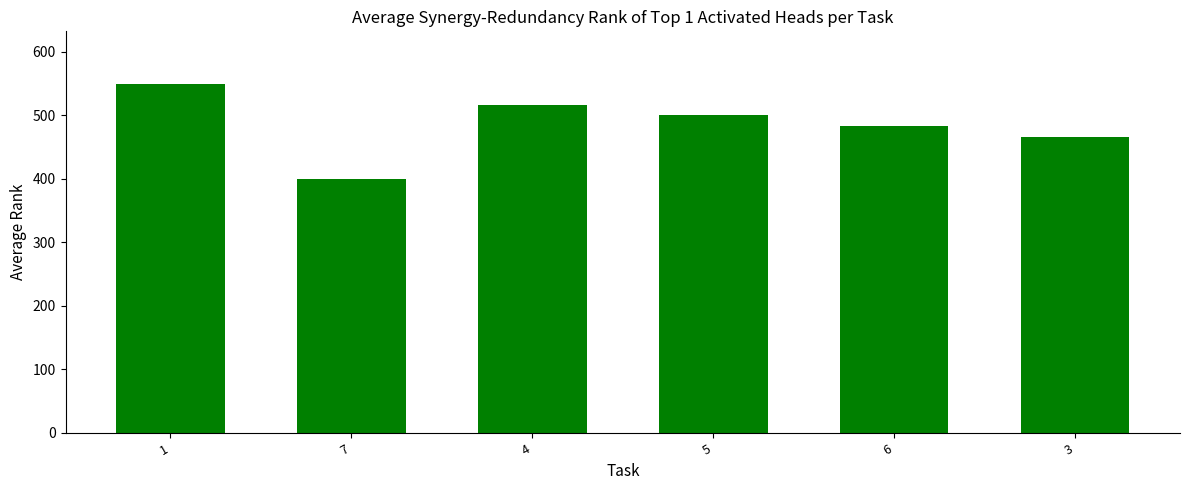

What is the greatest value displayed?

550.0